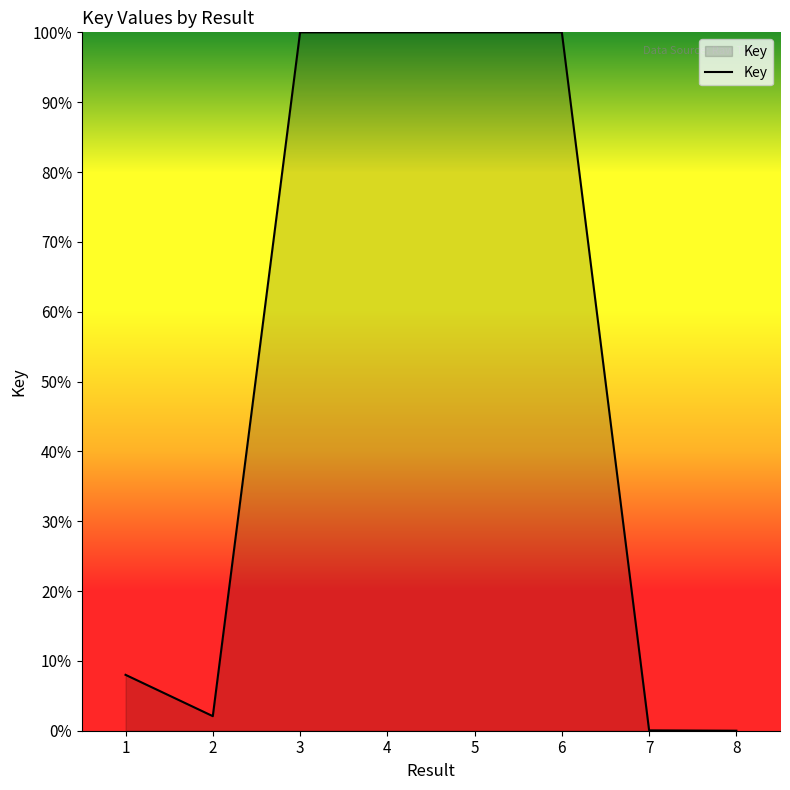

The value at 3 is 100.0. True or false?

True